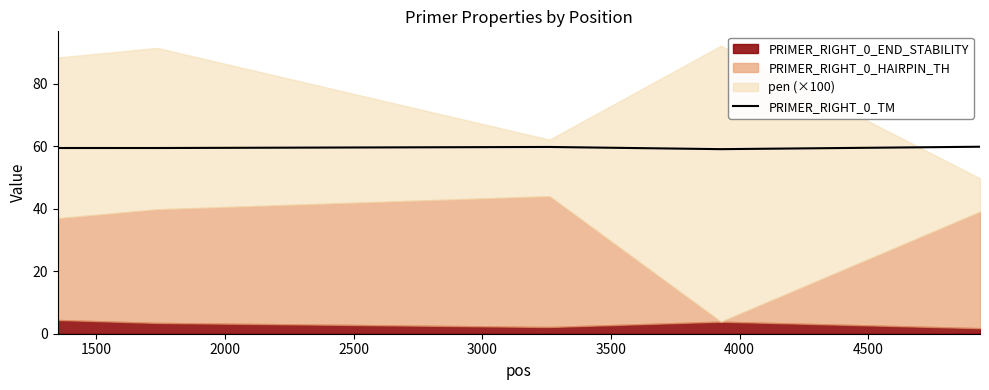

How many points are lower than both their immediate neighbors (excluding endpoints)?

2